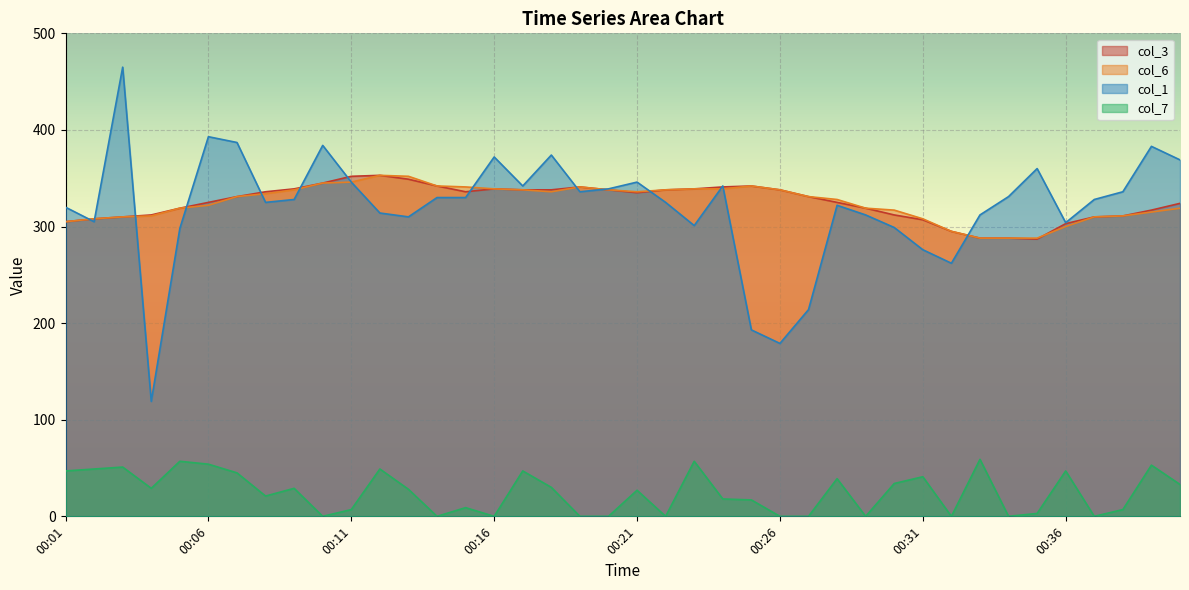

True or false: col_3 has a value of 218 at 00:12.

False